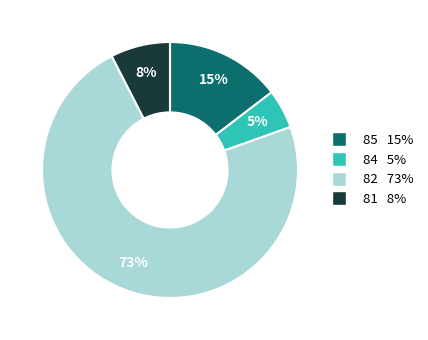

How many segments does this pie chart have?

4